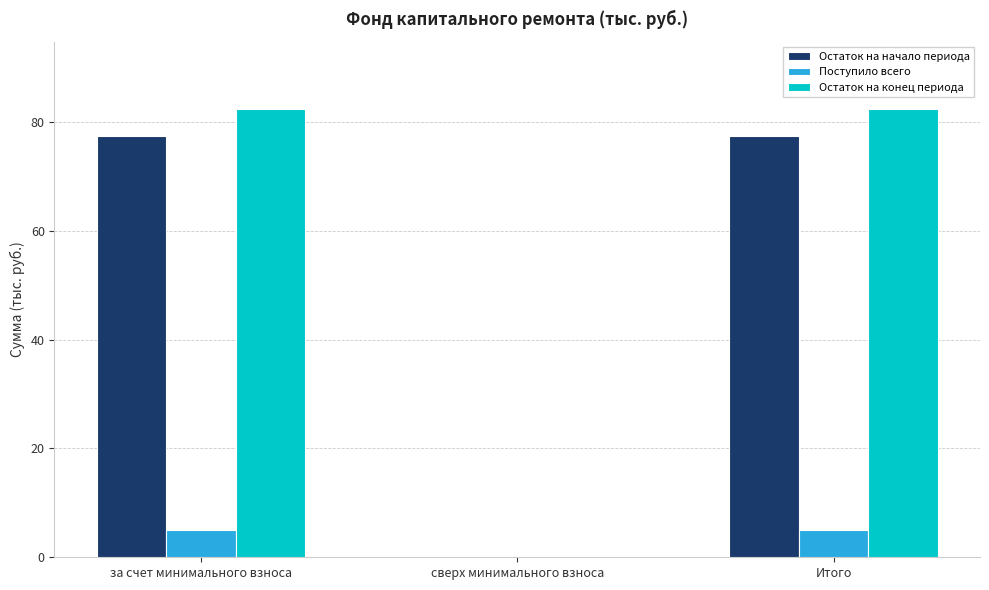

Read the Остаток на конец периода value at Итого.

82.4